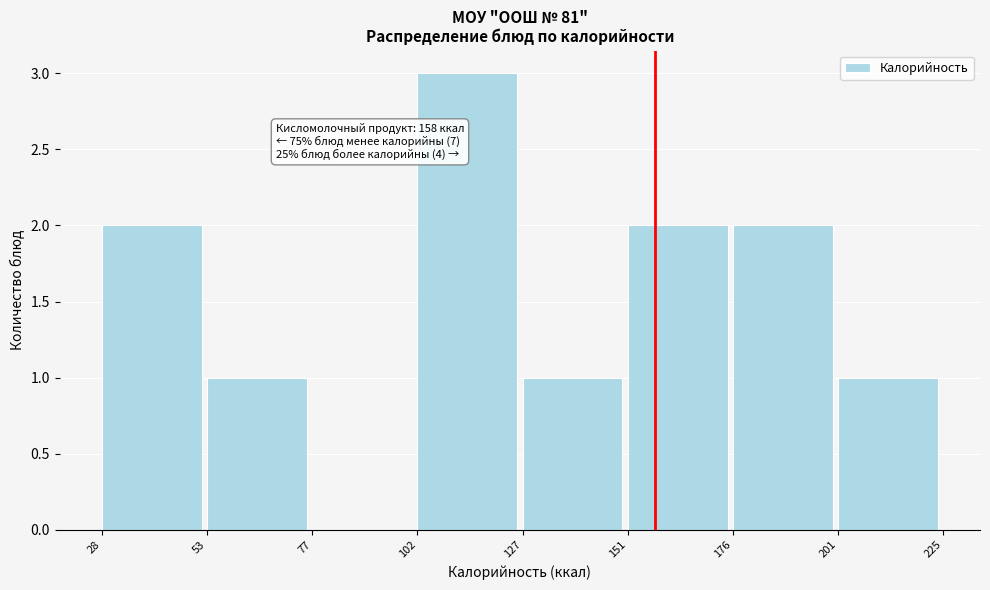

Over which range of the x-axis is the bar tallest?

102 to 127